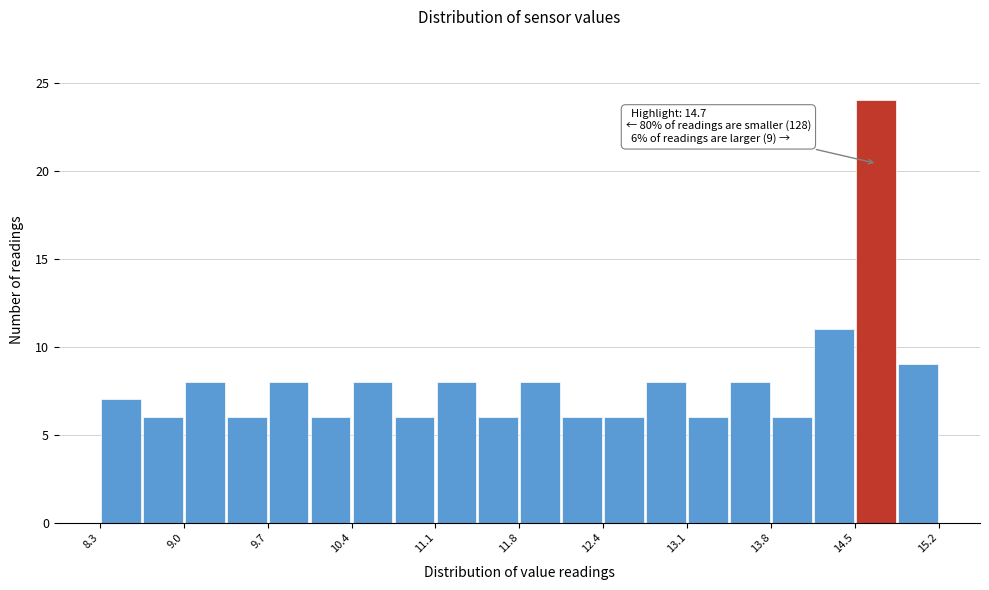

Read against the x-axis, roughly where is the centre of the tallest bar?

14.7